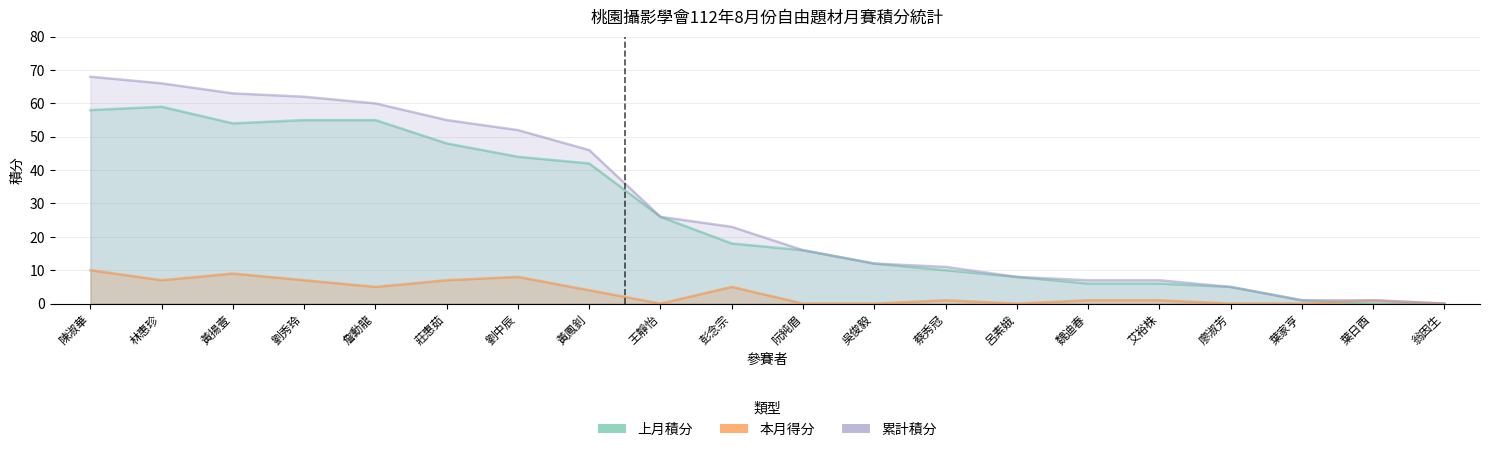

True or false: 上月積分 and 累計積分 cross at least once.

False